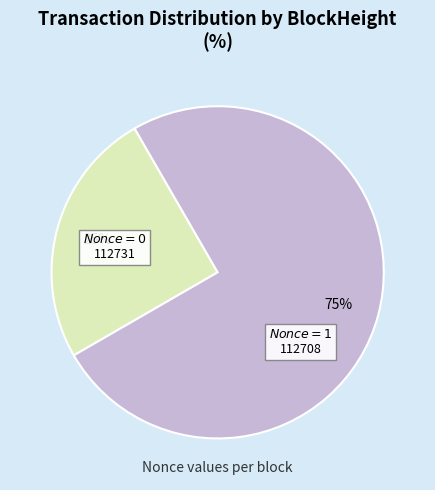

To the nearest percent, what is the difference between the largest and smallest slice percentages?

50%